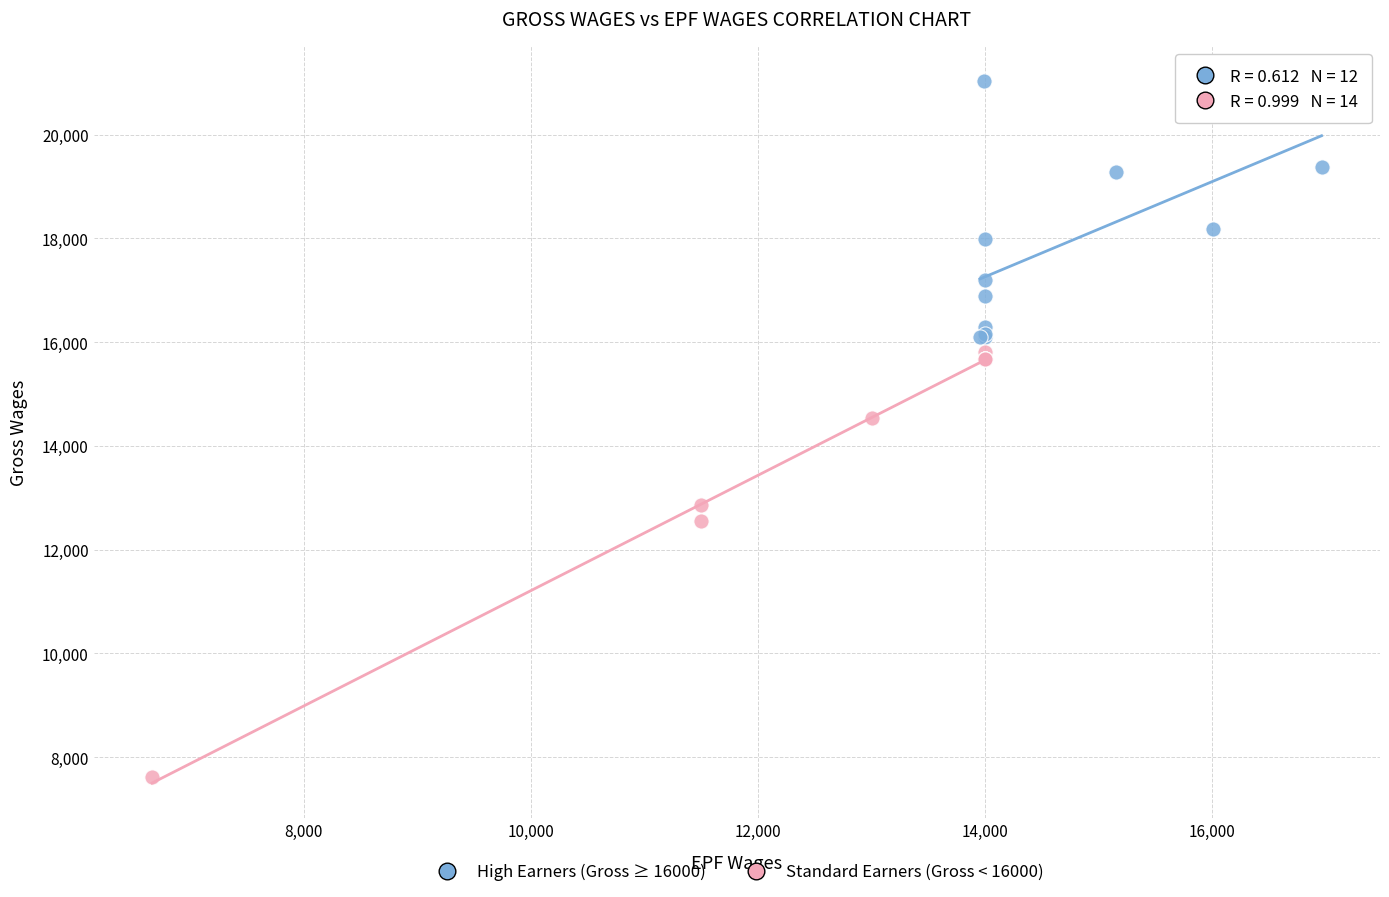

Which series has the largest Y range (max minus min)?

Standard Earners (Gross < 16000)